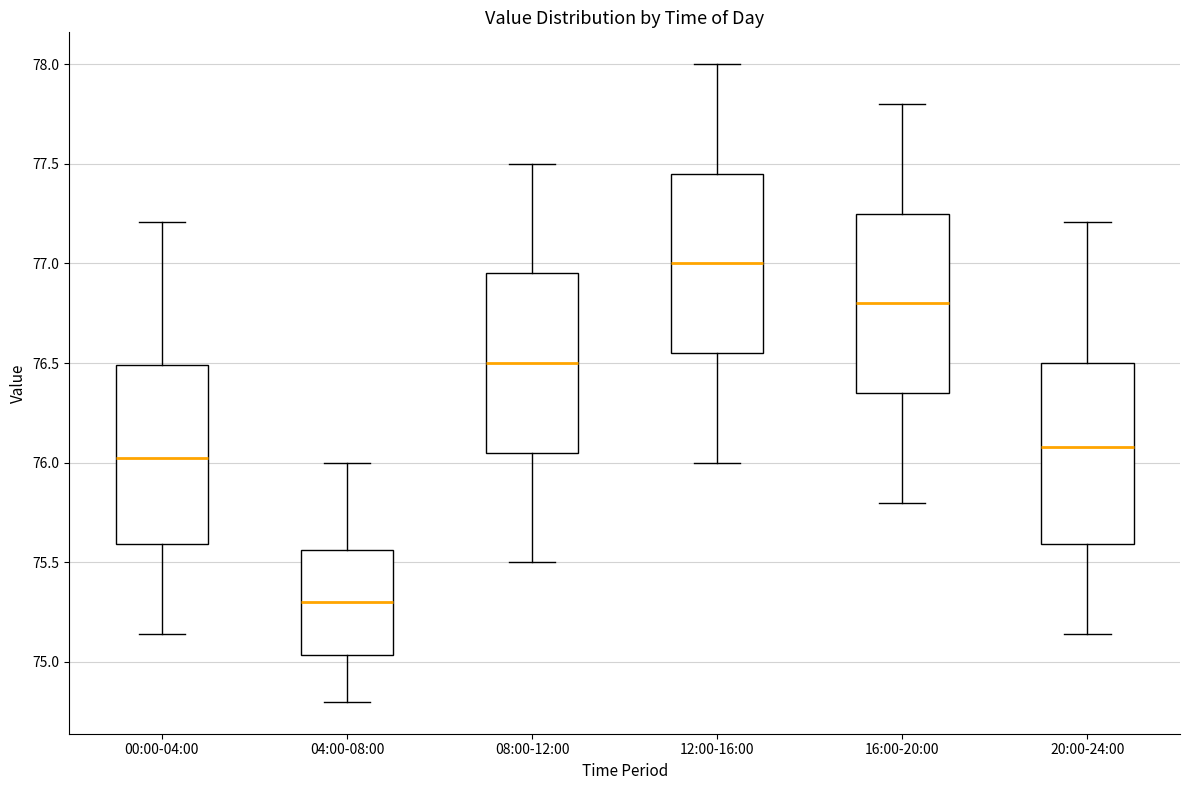

Reading left to right, read every box against the y-axis: the position of its median line, the range the box covers, and the ends of its whiskers. The values are not printed on the chart, so give them approximately, as read against the axis.

00:00-04:00: median 76.05, box 75.60 to 76.50, whiskers 75.15 to 77.20
04:00-08:00: median 75.30, box 75.05 to 75.55, whiskers 74.80 to 76.00
08:00-12:00: median 76.50, box 76.05 to 76.95, whiskers 75.50 to 77.50
12:00-16:00: median 77.00, box 76.55 to 77.45, whiskers 76.00 to 78.00
16:00-20:00: median 76.80, box 76.35 to 77.25, whiskers 75.80 to 77.80
20:00-24:00: median 76.10, box 75.60 to 76.50, whiskers 75.15 to 77.20